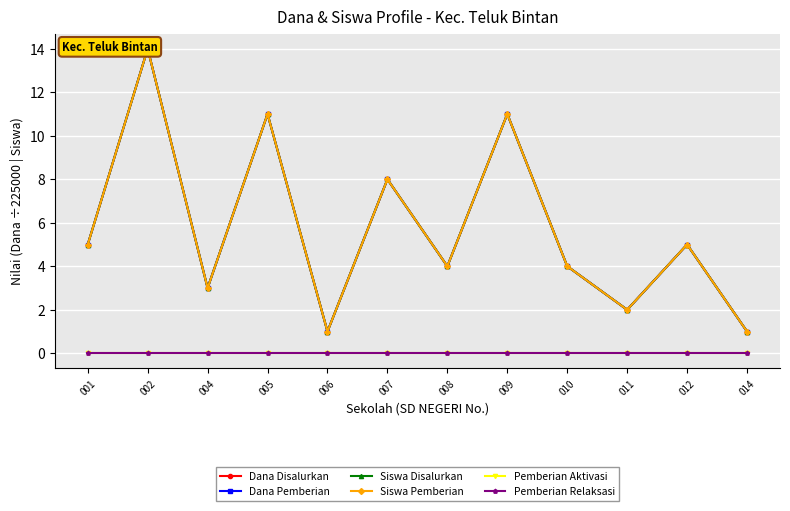

What is the difference between the highest and lowest values at 010?

4